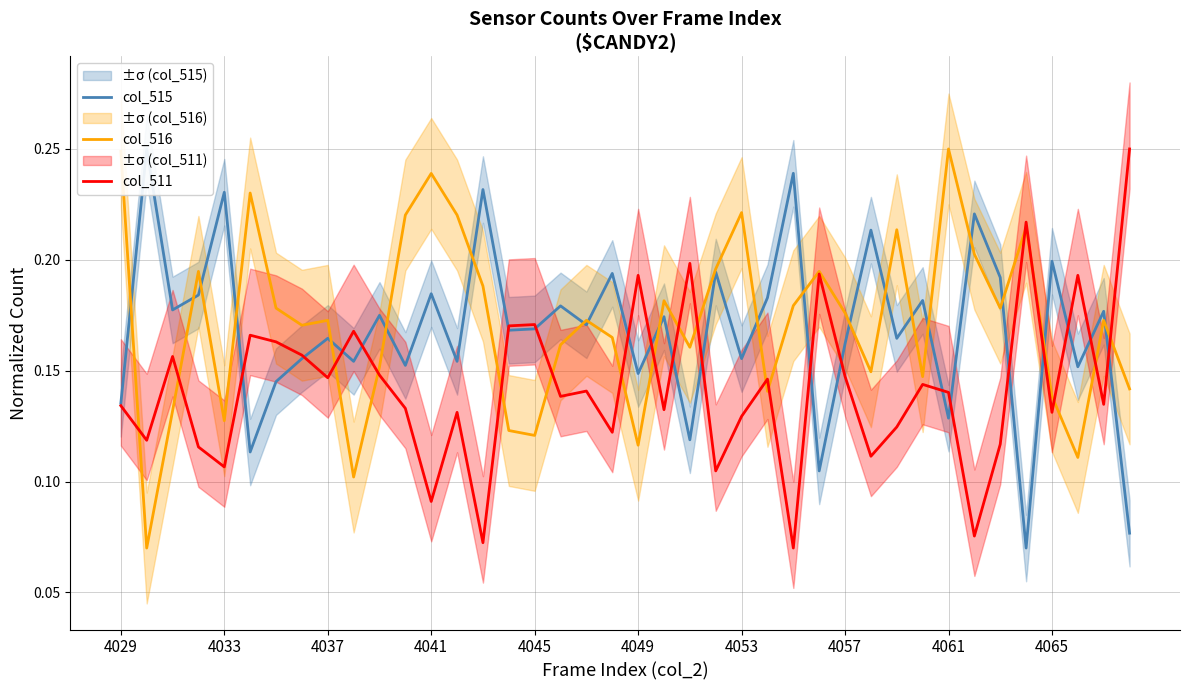

Reading left to right, what are all the values shown in this chart?

col_515: 0.1	0.2	0.2	0.2	0.2	0.1	0.1	0.2	0.2	0.2	0.2	0.2	0.2	0.2	0.2	0.2	0.2	0.2	0.2	0.2	0.1	0.2	0.1	0.2	0.2	0.2	0.2	0.1	0.2	0.2	0.2	0.2	0.1	0.2	0.2	0.1	0.2	0.2	0.2	0.1
col_516: 0.2	0.1	0.1	0.2	0.1	0.2	0.2	0.2	0.2	0.1	0.2	0.2	0.2	0.2	0.2	0.1	0.1	0.2	0.2	0.2	0.1	0.2	0.2	0.2	0.2	0.1	0.2	0.2	0.2	0.1	0.2	0.1	0.2	0.2	0.2	0.2	0.1	0.1	0.2	0.1
col_511: 0.1	0.1	0.2	0.1	0.1	0.2	0.2	0.2	0.1	0.2	0.1	0.1	0.1	0.1	0.1	0.2	0.2	0.1	0.1	0.1	0.2	0.1	0.2	0.1	0.1	0.1	0.1	0.2	0.1	0.1	0.1	0.1	0.1	0.1	0.1	0.2	0.1	0.2	0.1	0.2